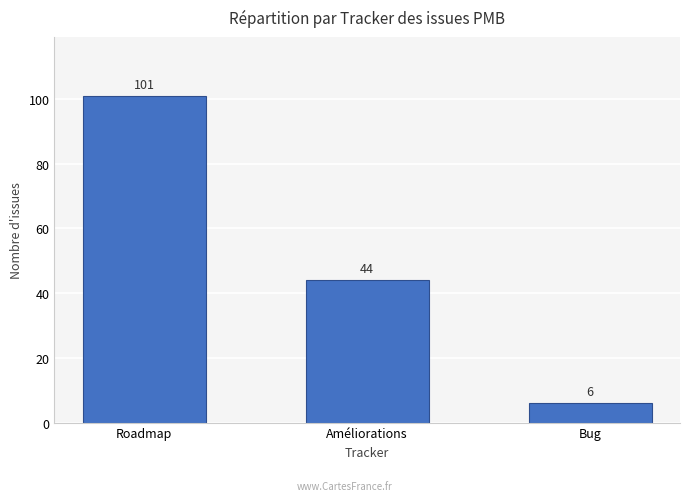

What is the average value?

50